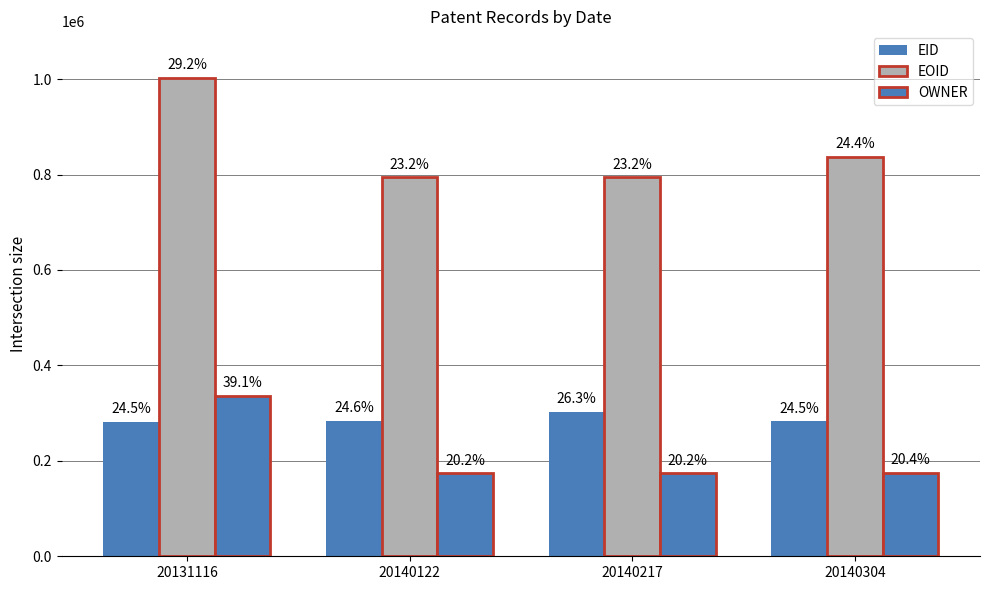

What is the total value across all series at 20140217?

1270701